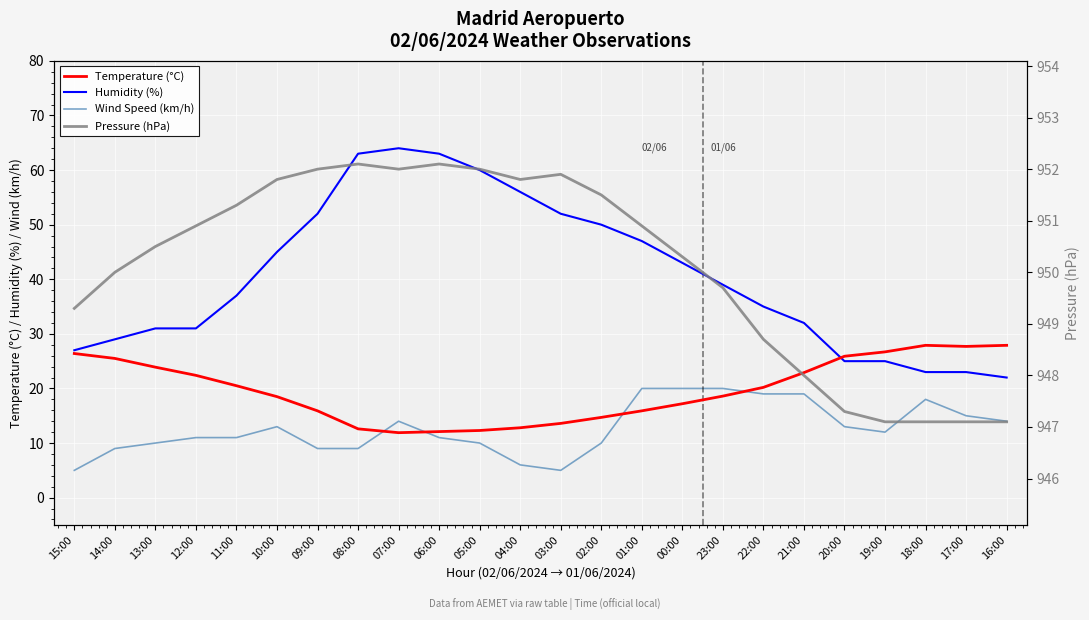

At which category is the sum across all series the highest?

07:00